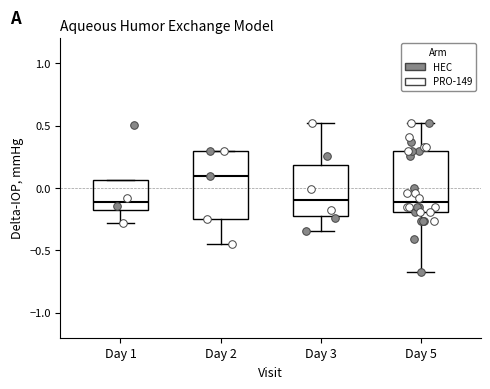

Reading left to right, transcribe this box plot: for each box, give where its median line is, the range the box spans, and where its two whiskers end, as read against the y-axis. The values are not printed on the chart, so give them approximately, as read against the axis.

Day 1: median -0.10, box -0.20 to 0.05, whiskers -0.30 to 0.05
Day 2: median 0.10, box -0.25 to 0.30, whiskers -0.45 to 0.30
Day 3: median -0.10, box -0.25 to 0.20, whiskers -0.35 to 0.50
Day 5: median -0.10, box -0.20 to 0.30, whiskers -0.65 to 0.50